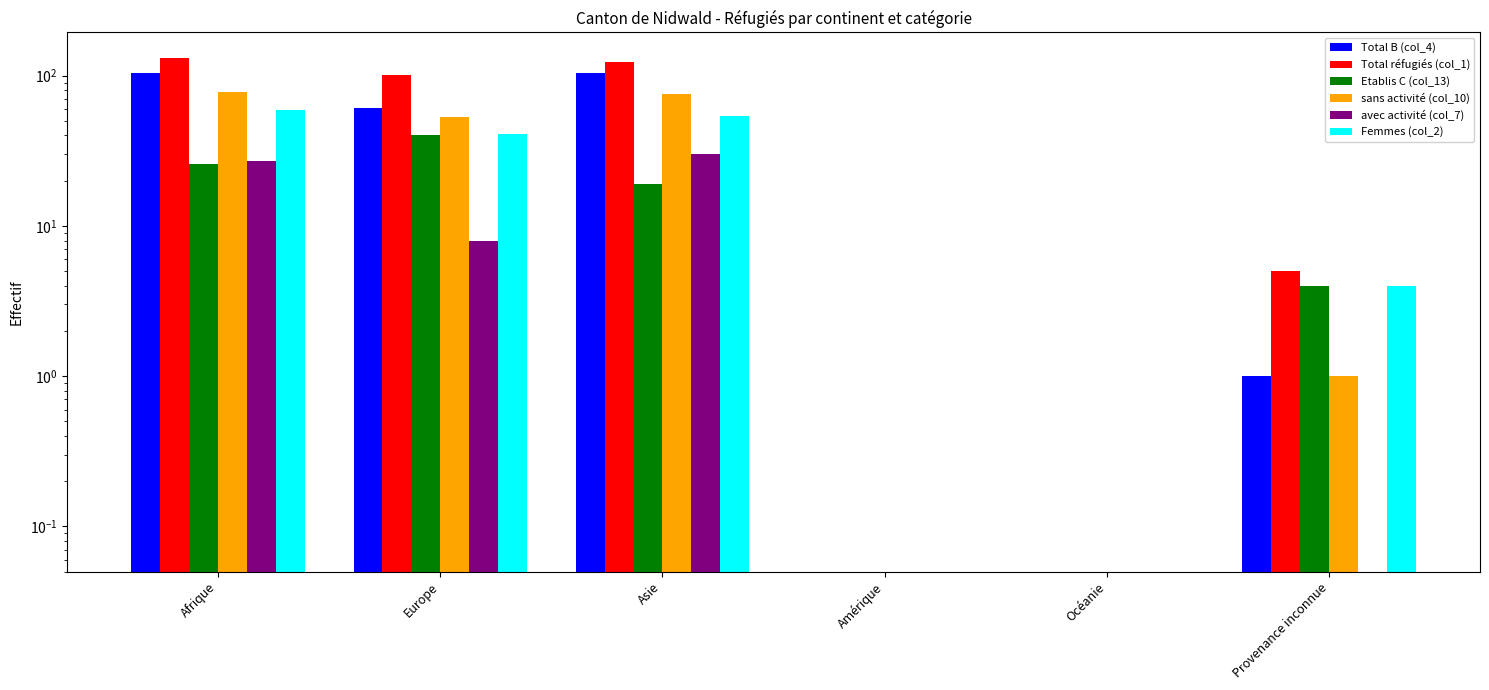

What is the highest value of the Etablis C (col_13) series?

40.0